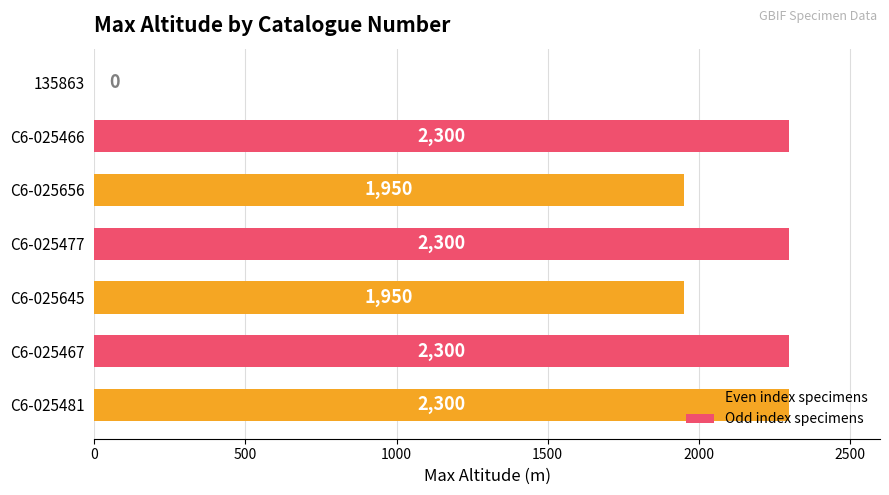

What is the maximum value shown in the chart?

2300